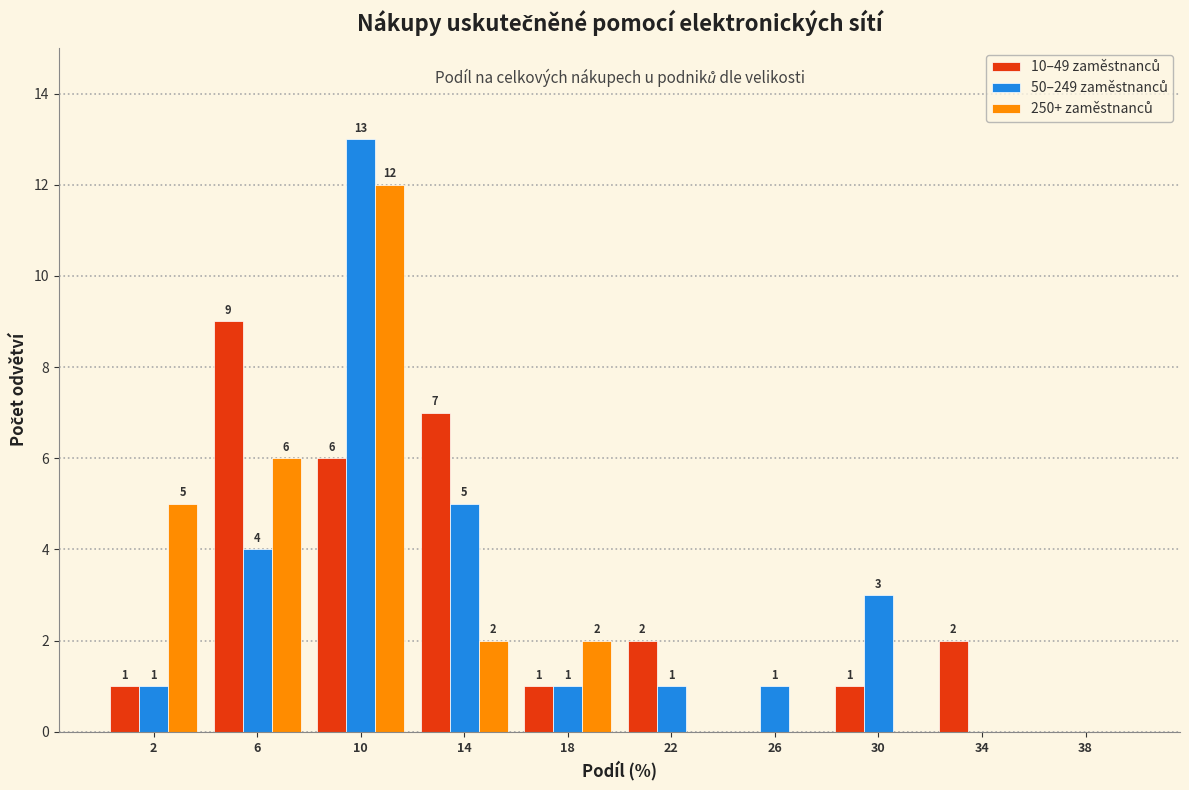

In the 10–49 zaměstnanců series, which range on the x-axis has the tallest bar?

4 to 8